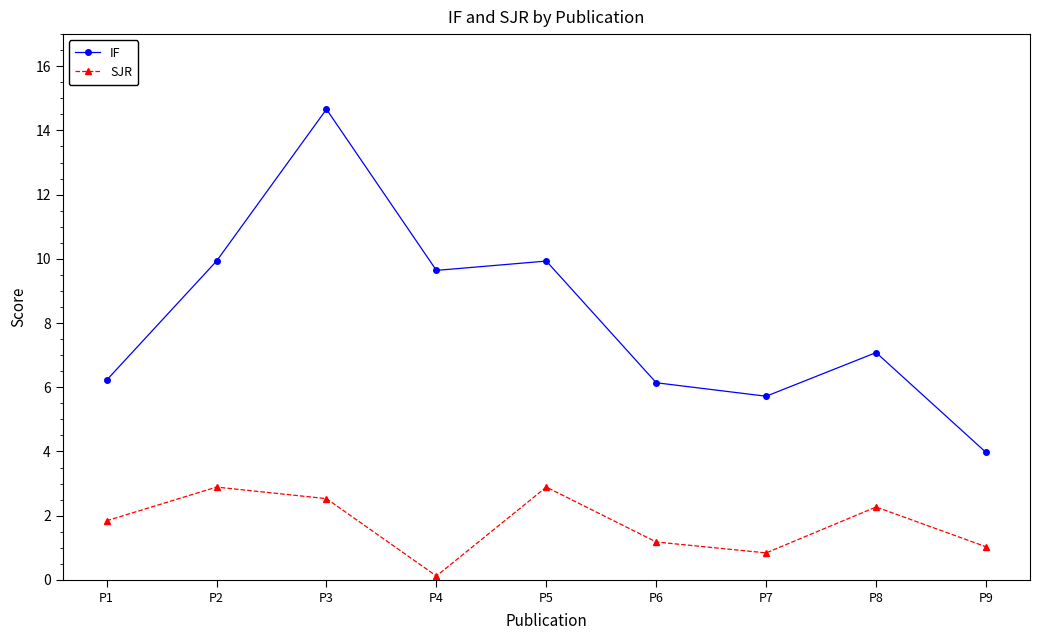

Where is IF nearest to the value 9?

P4